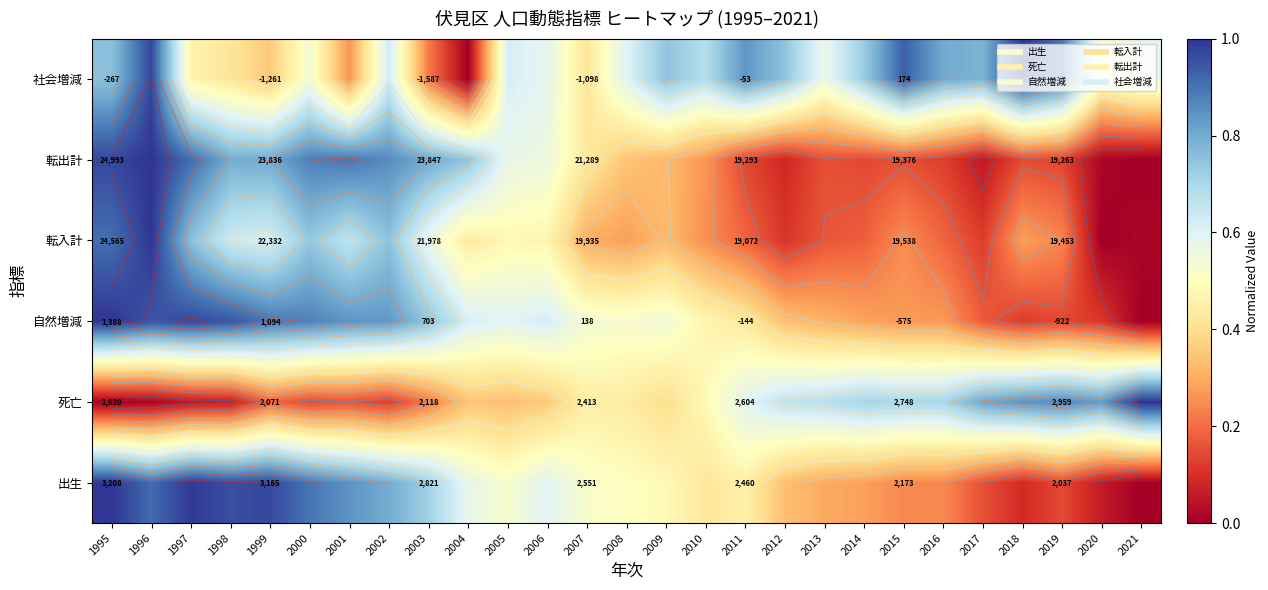

At which category is the sum across all series the highest?

1996